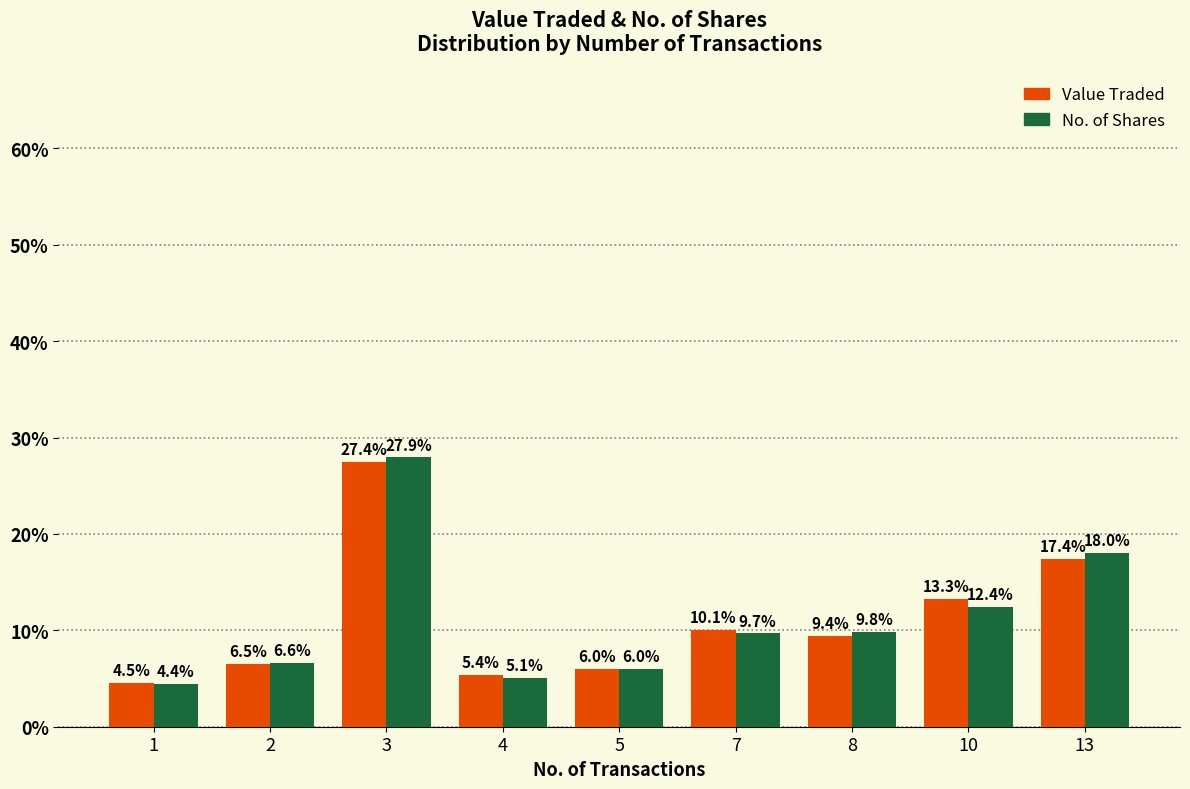

How many data points in No. of Shares are above 9?

5